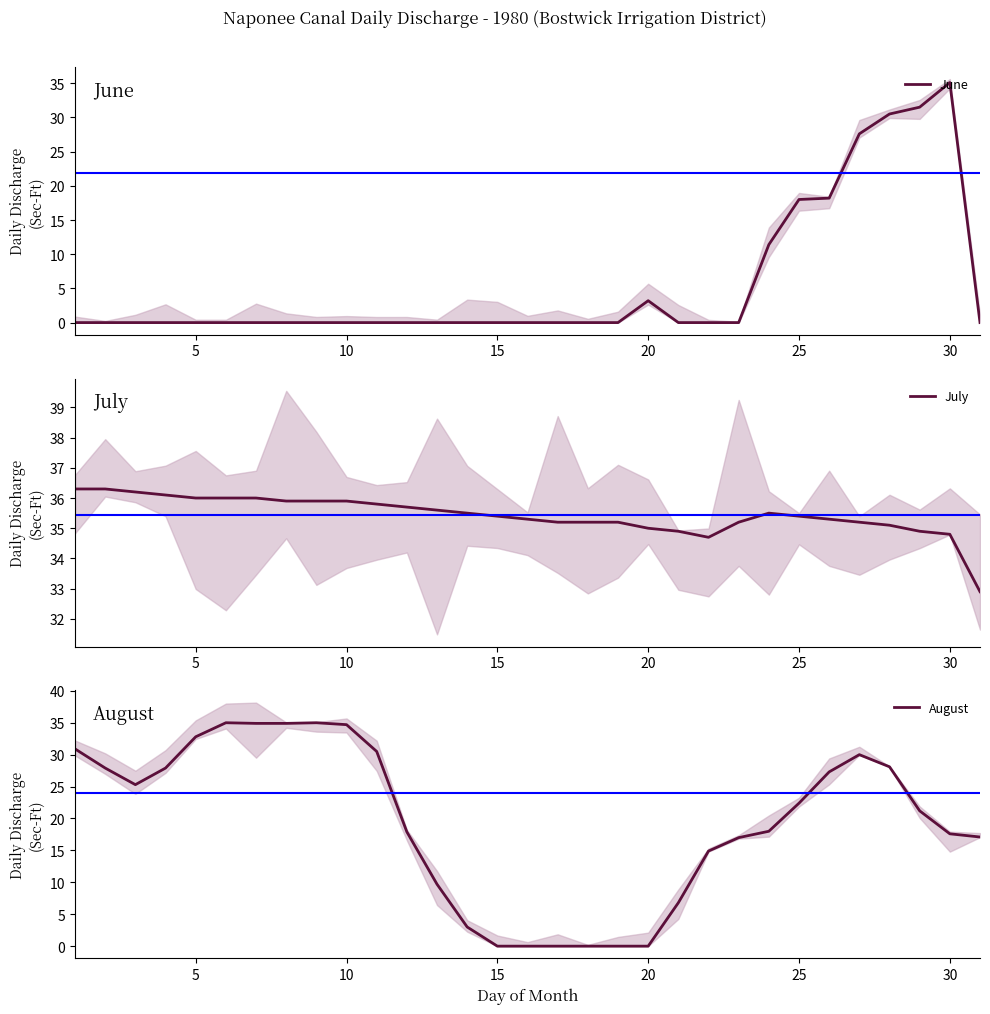

How many intersections are there between June and July?

2